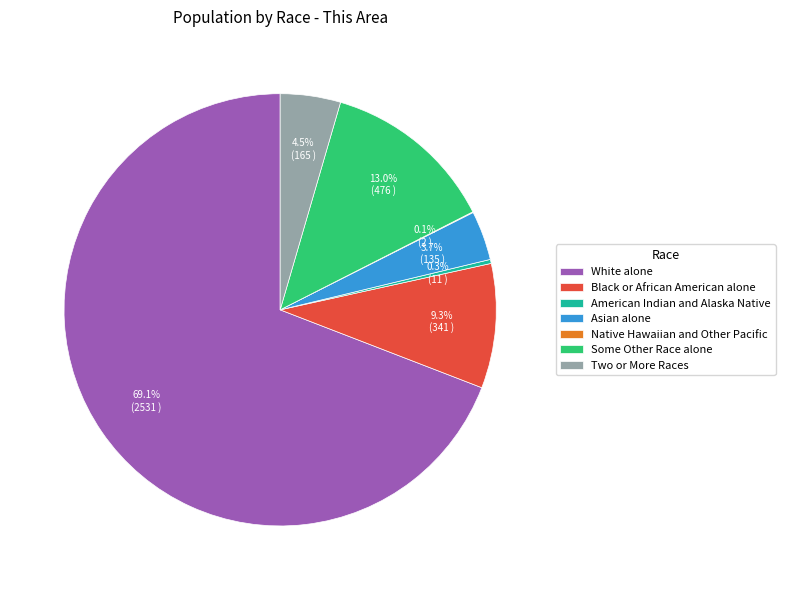

To the nearest percent, what is the average slice percentage?

14%